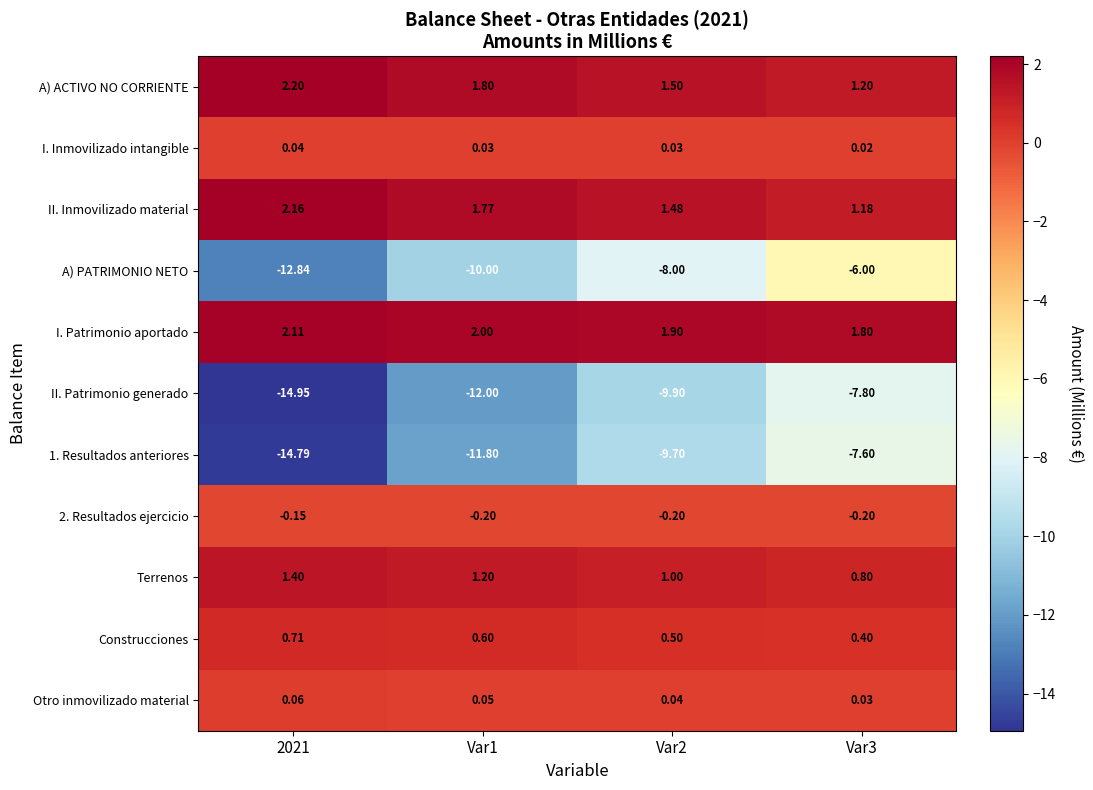

Which series has the widest spread of values?

1. Resultados anteriores